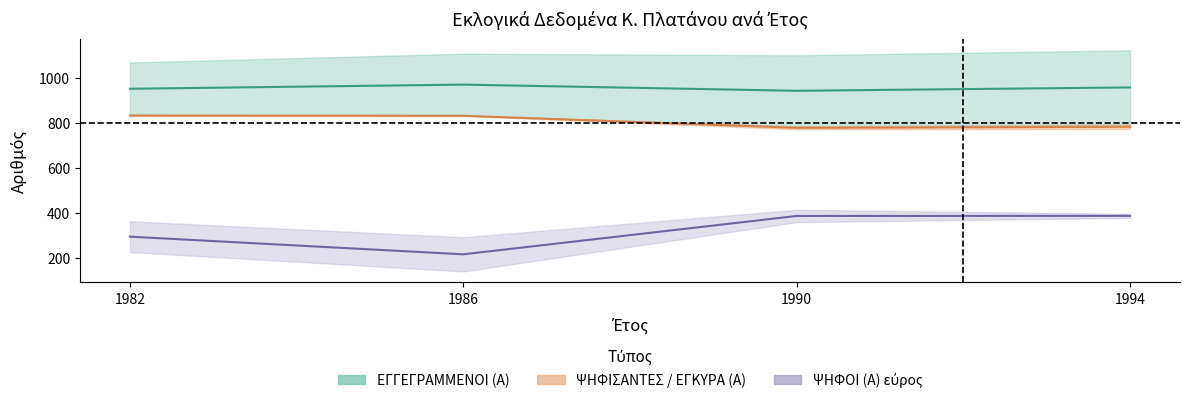

At which category is the sum across all series the highest?

1994